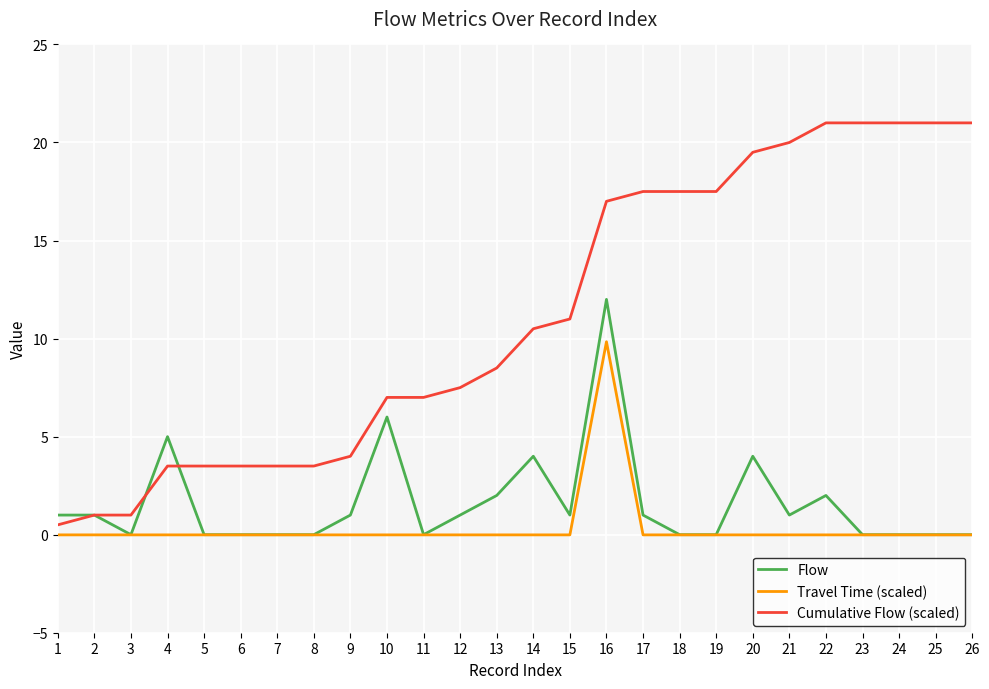

Rank the series at 10 from lowest to highest value.

Travel Time (scaled), Flow, Cumulative Flow (scaled)